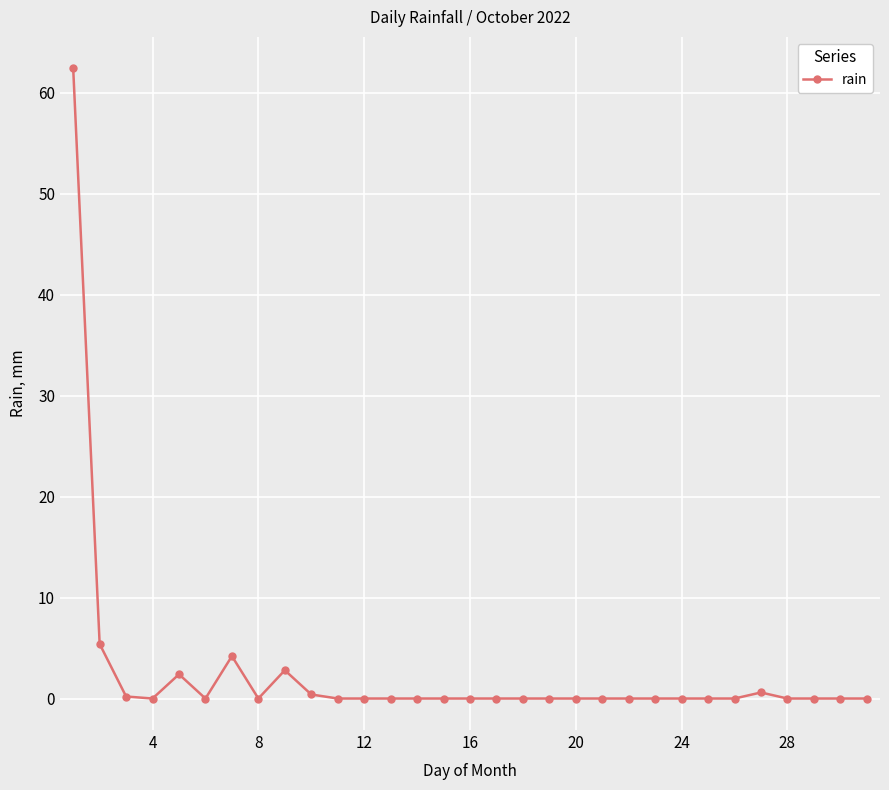

True or false: there are more than 1 points higher than both neighbors.

True